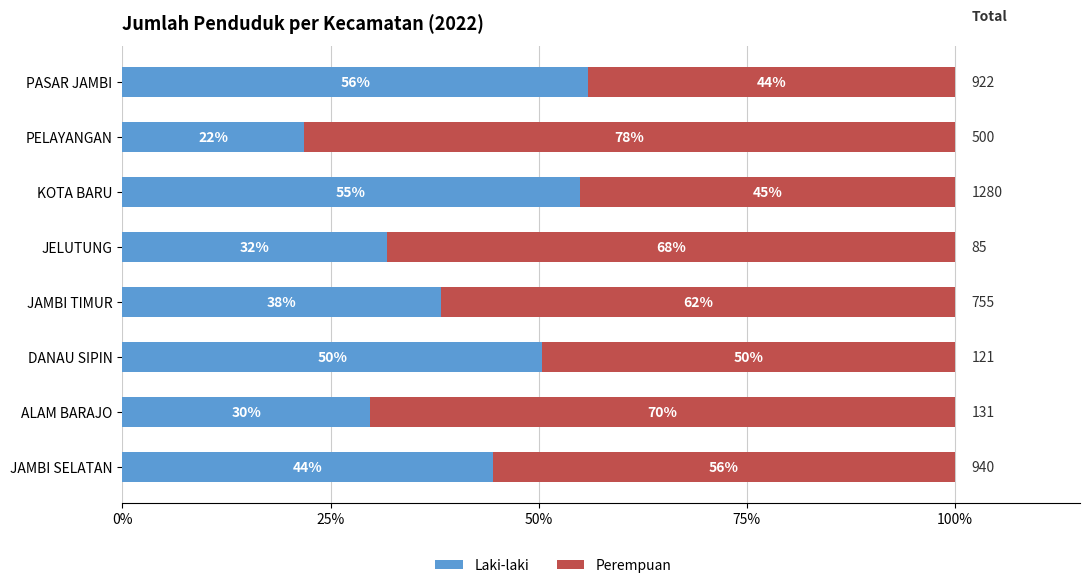

What are all the series names shown in the legend?

Laki-laki, Perempuan